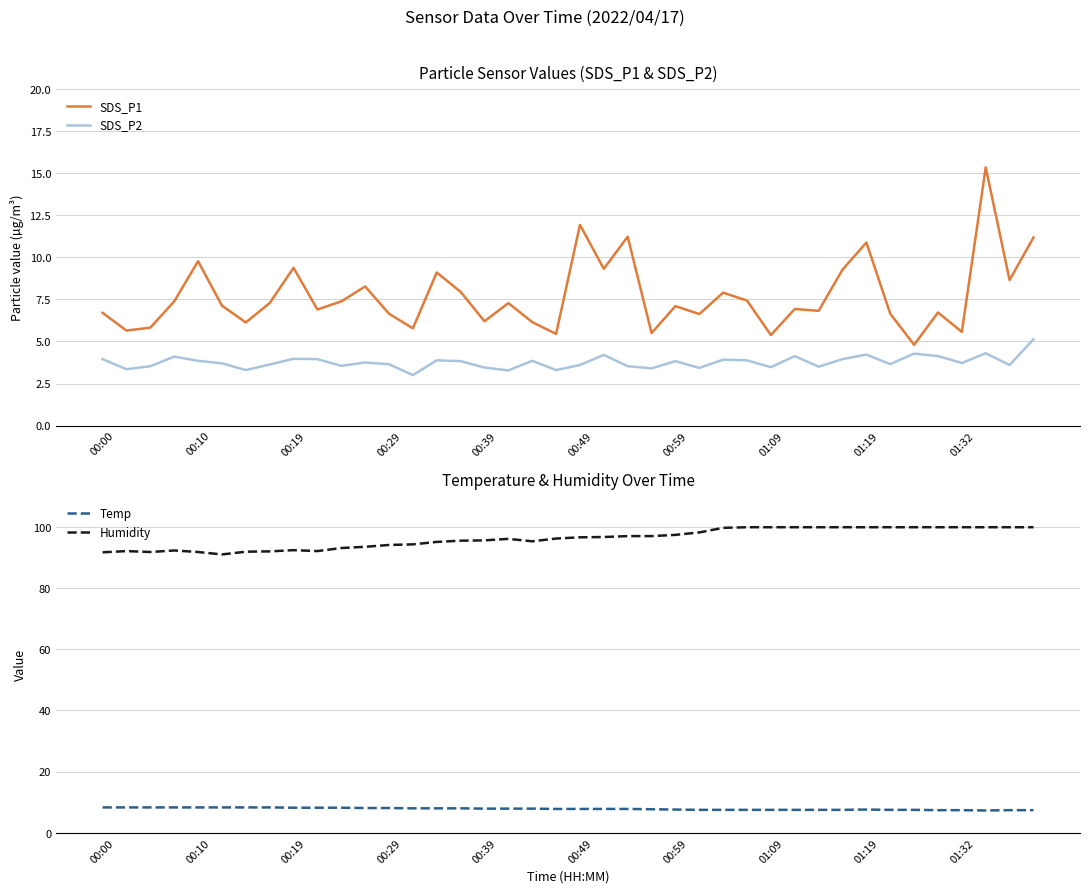

The value of Temp at 00:39 is 3.4. True or false?

False